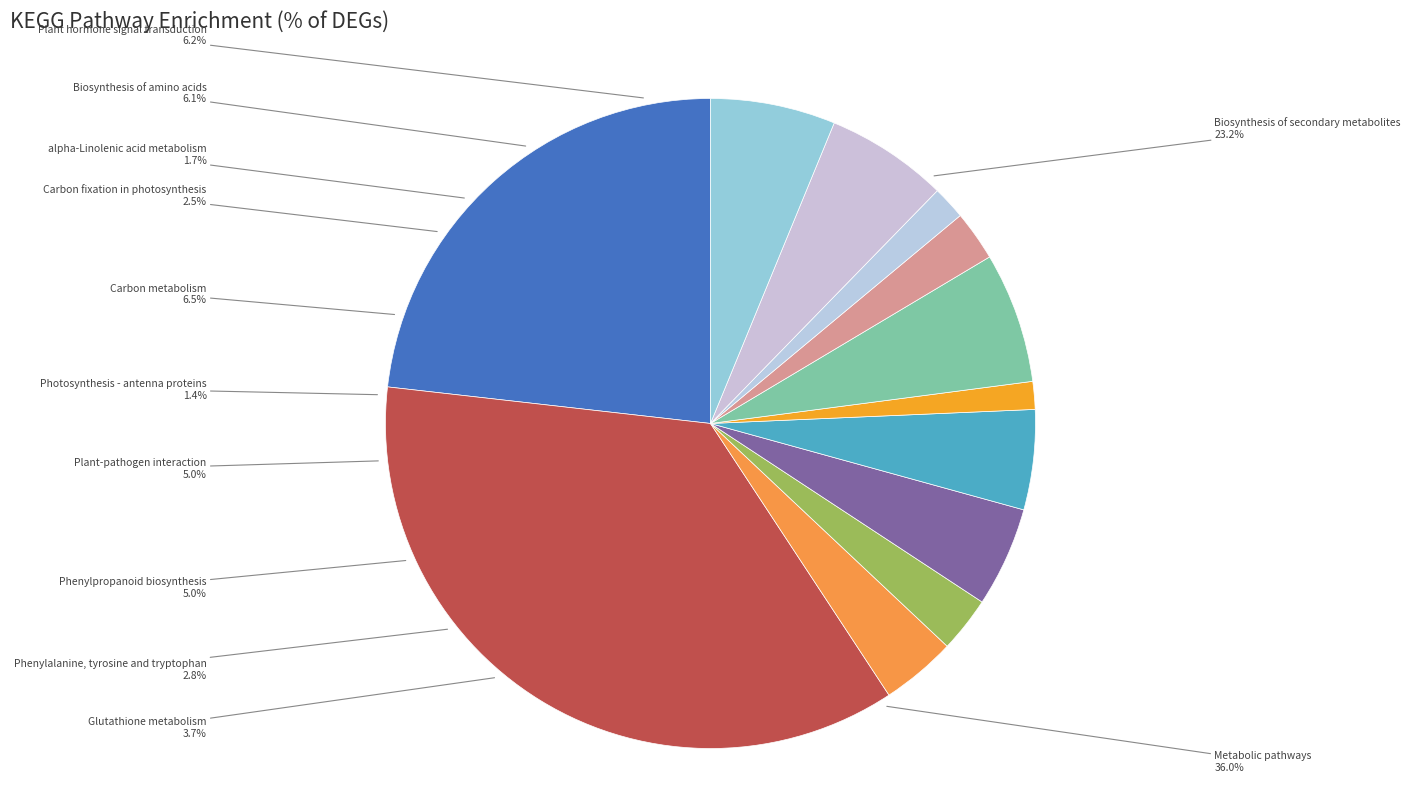

What is the smallest slice in the pie chart?

Photosynthesis - antenna proteins